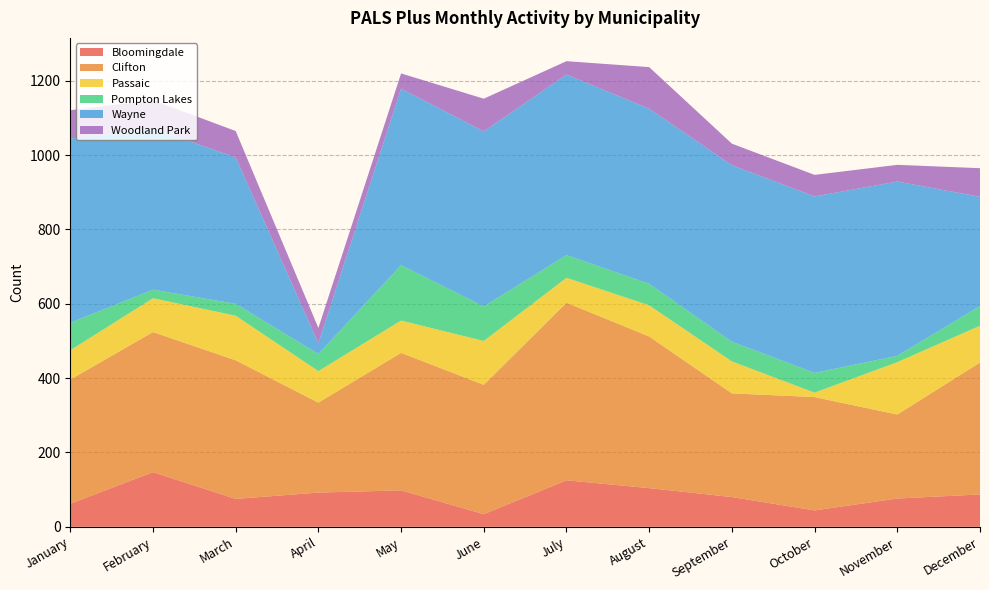

Reading right to left, list all the values displayed in this chart.

Bloomingdale: December=87	November=76	October=44	September=80	August=104	July=125	June=34	May=98	April=92	March=75	February=147	January=62
Clifton: December=355	November=226	October=305	September=279	August=408	July=478	June=348	May=370	April=242	March=373	February=377	January=334
Passaic: December=99	November=141	October=12	September=86	August=84	July=67	June=118	May=87	April=85	March=120	February=91	January=79
Pompton Lakes: December=53	November=17	October=53	September=53	August=58	July=61	June=93	May=149	April=46	March=32	February=23	January=74
Wayne: December=294	November=469	October=475	September=475	August=471	July=486	June=471	May=475	April=29	March=394	February=434	January=496
Woodland Park: December=77	November=45	October=58	September=58	August=112	July=36	June=88	May=41	April=41	March=71	February=76	January=76